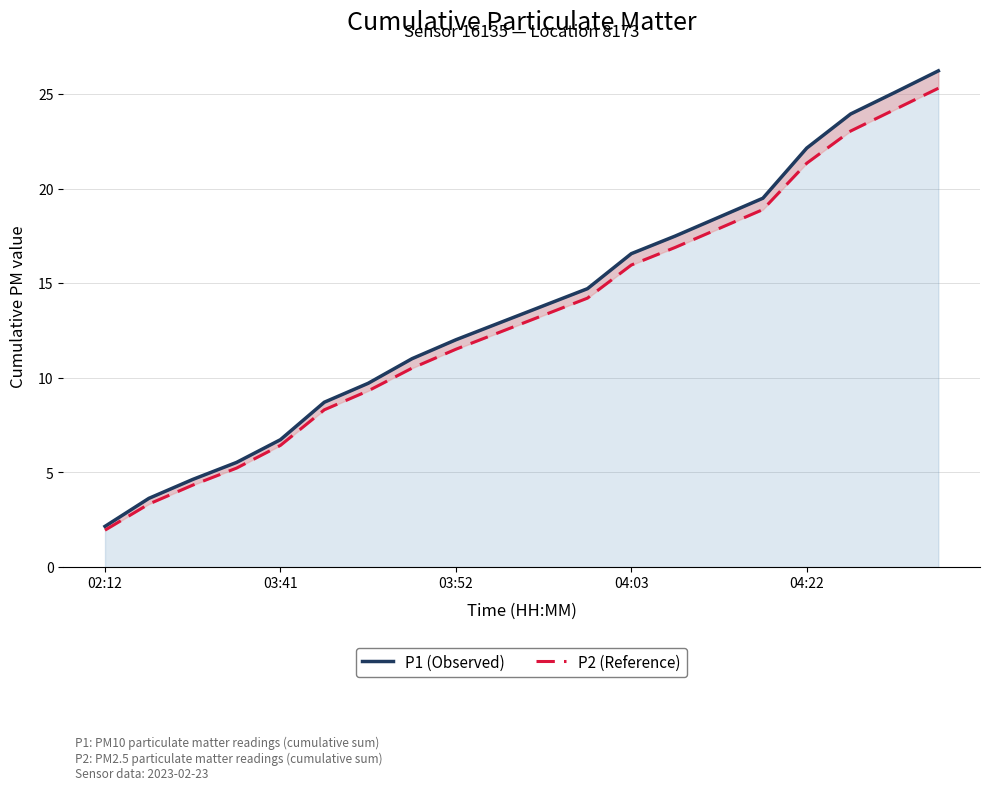

Which series has the largest total across all categories?

P1 (Observed)